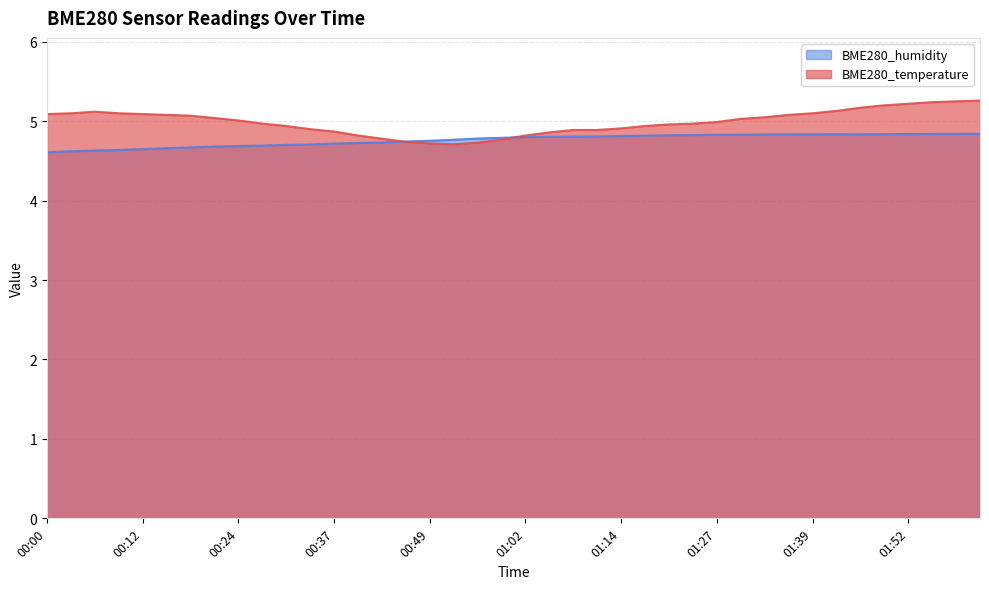

List the series in order of their peak value, highest first.

BME280_temperature, BME280_humidity